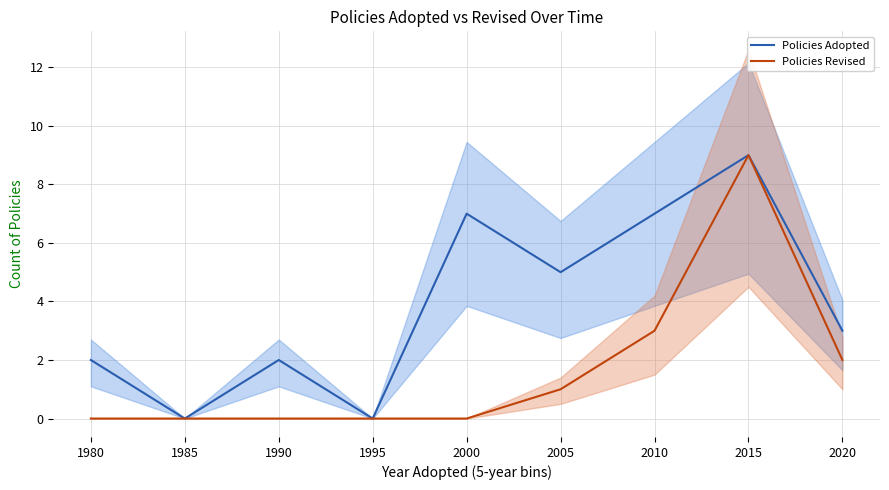

What is the sum of all Policies Revised values?

15